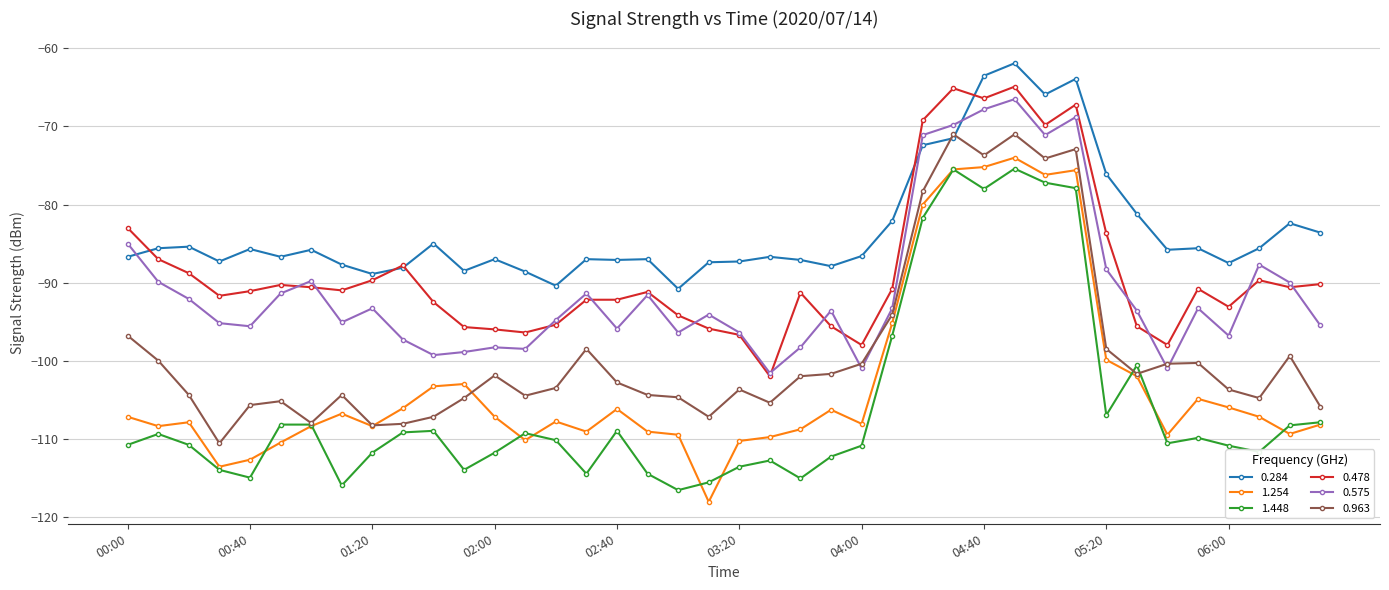

What is the greatest value displayed?

-61.9